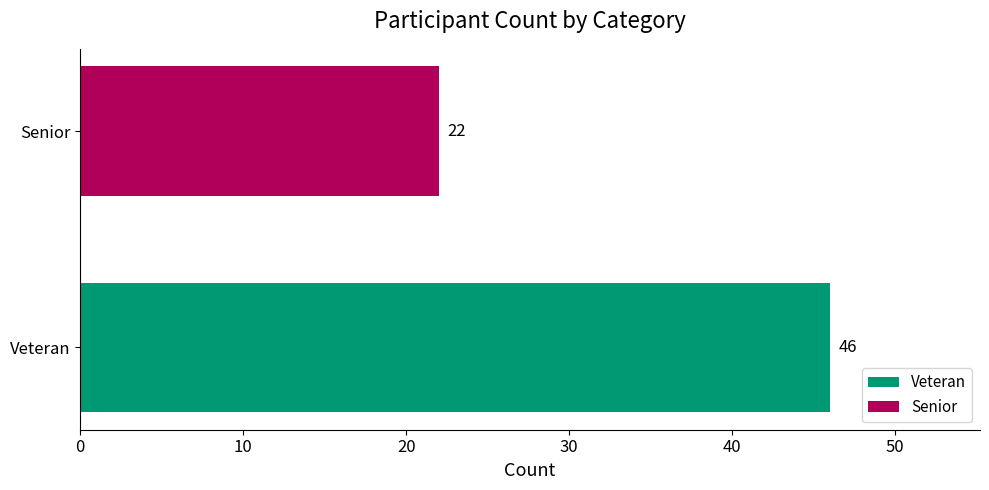

Which label corresponds to the smallest value in the chart?

Senior